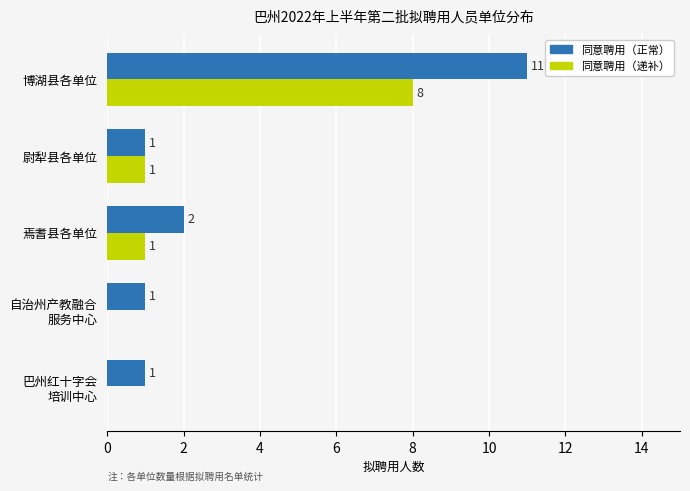

The value of 同意聘用（正常） at 博湖县各单位 is 5. True or false?

False